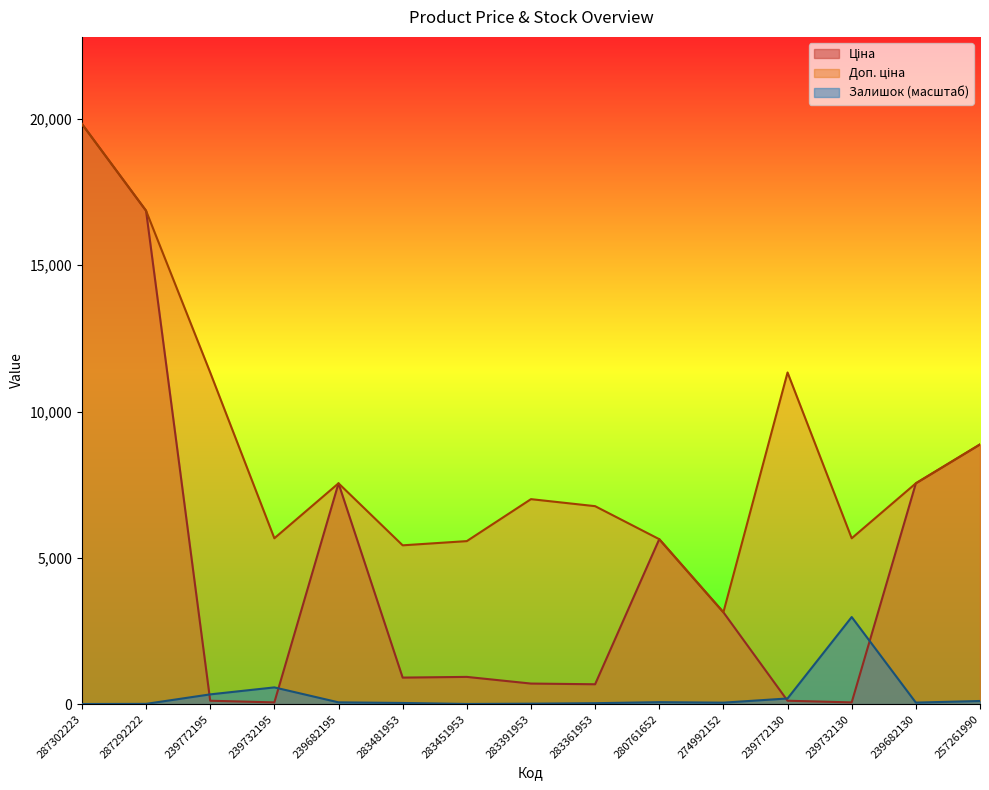

Where does the Ціна series first go above 928?

287302223